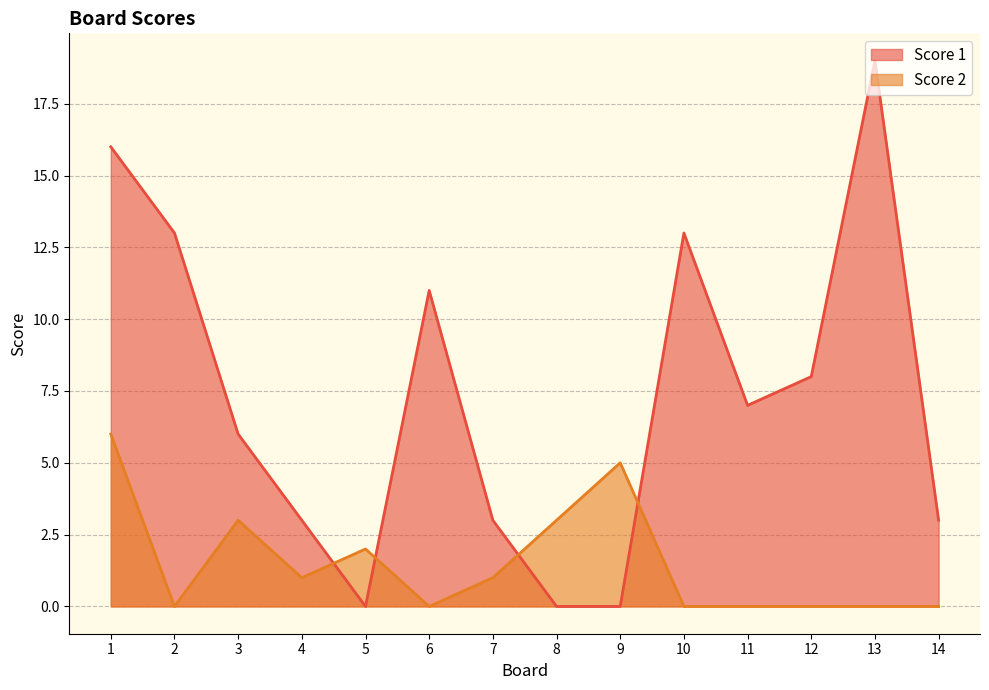

In Score 2, how many points are higher than both neighbors (excluding endpoints)?

3